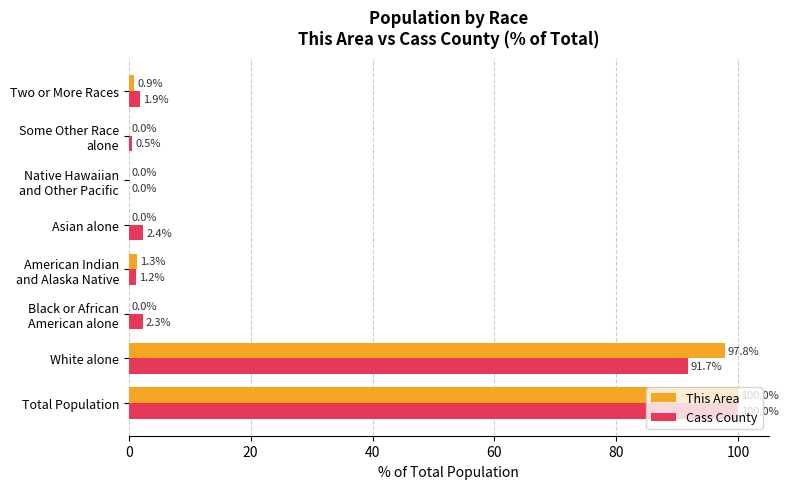

Where is Cass County nearest to the value 50?

White alone